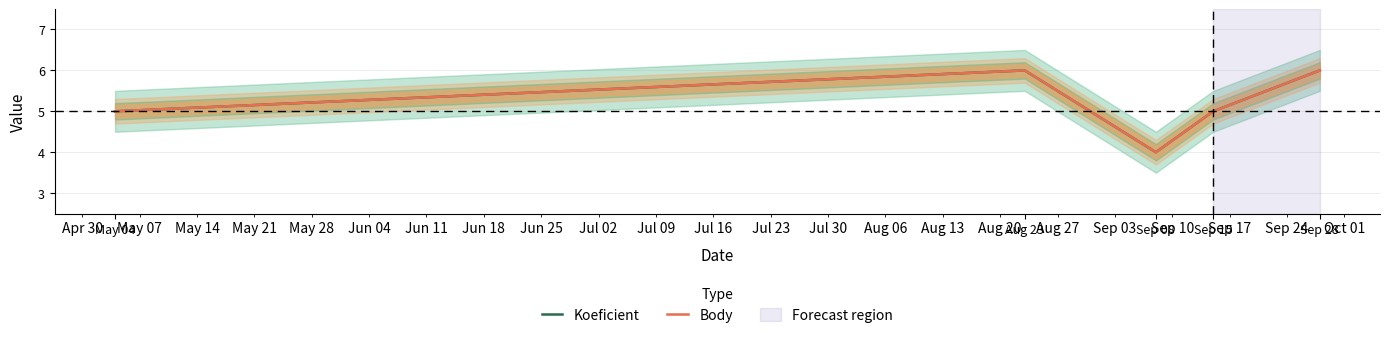

Reading right to left, list all the values displayed in this chart.

Koeficient: 6	5	4	6	5
Body: 6	5	4	6	5